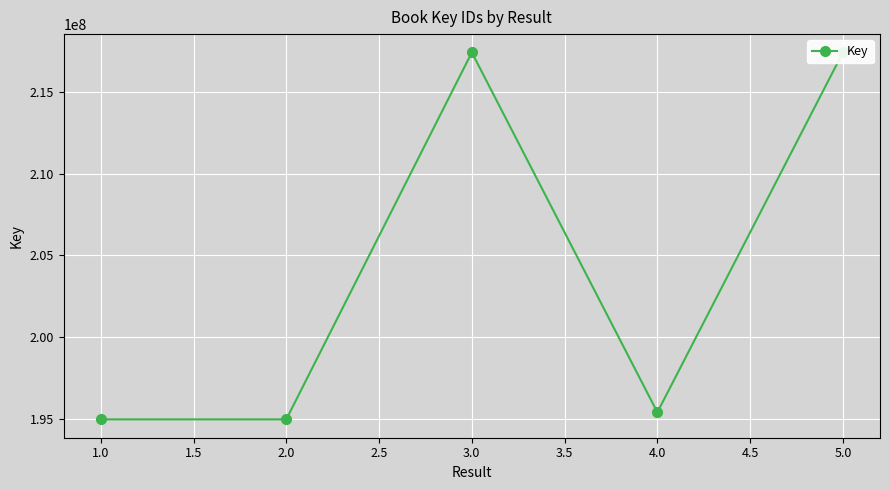

True or false: the data shows 91111058 at 2.0.

False